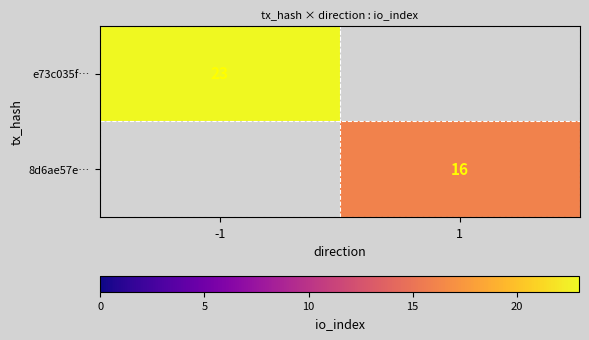

What is the minimum value shown in the chart?

16.0